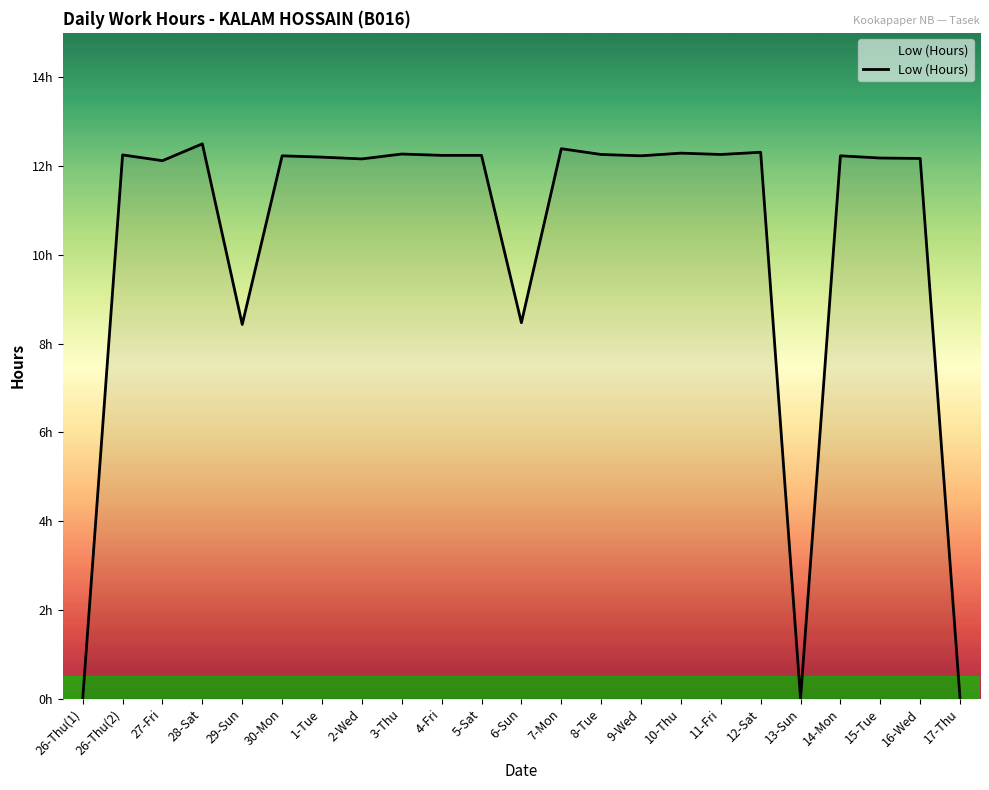

Does the chart have visible grid lines?

No